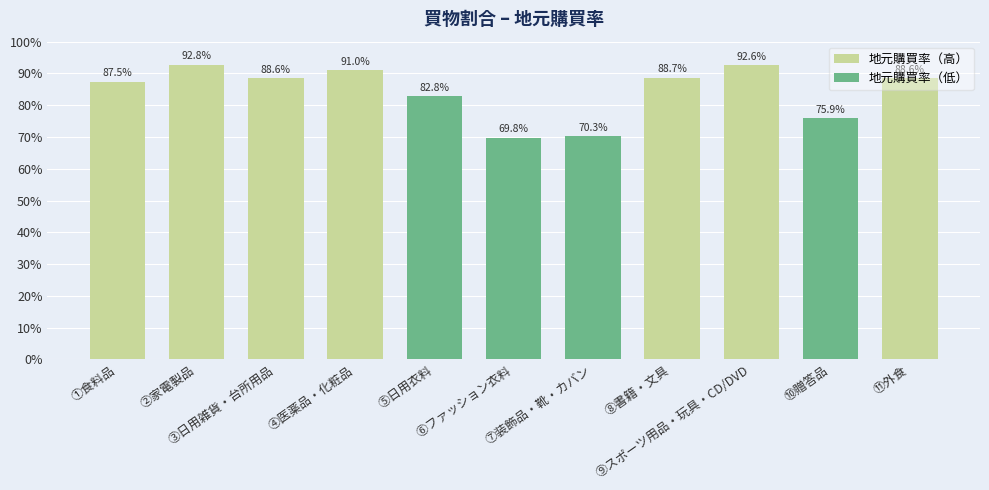

What is the label of the 5th bar from the right?

⑦装飾品・靴・カバン